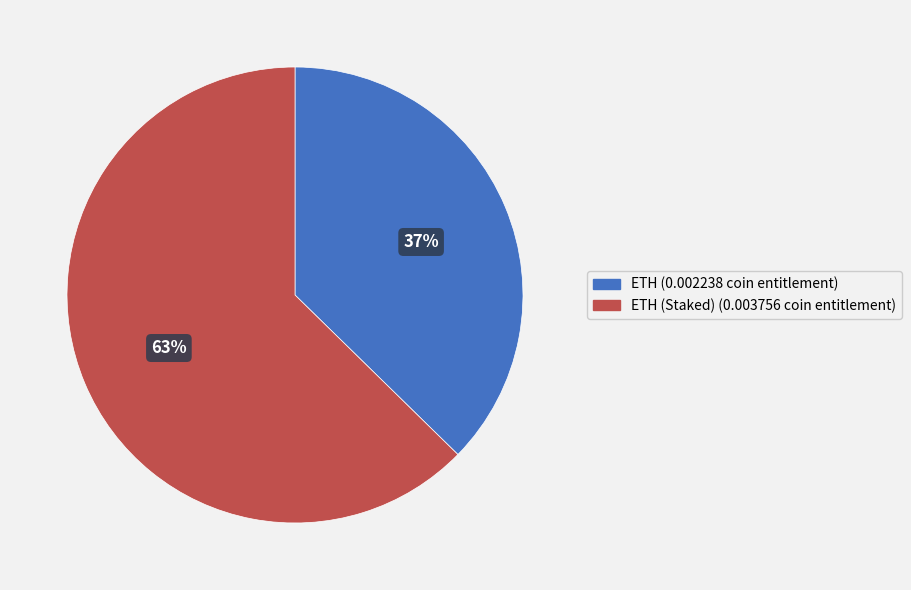

Is there any slice that represents more than half of the pie?

Yes